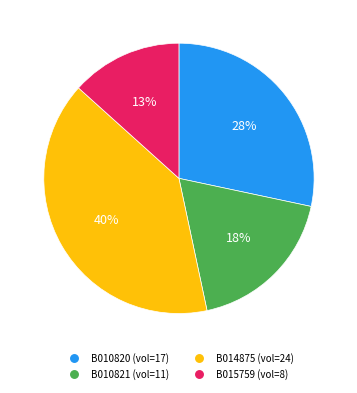

To the nearest percent, what percentage of the pie is B014875?

40%